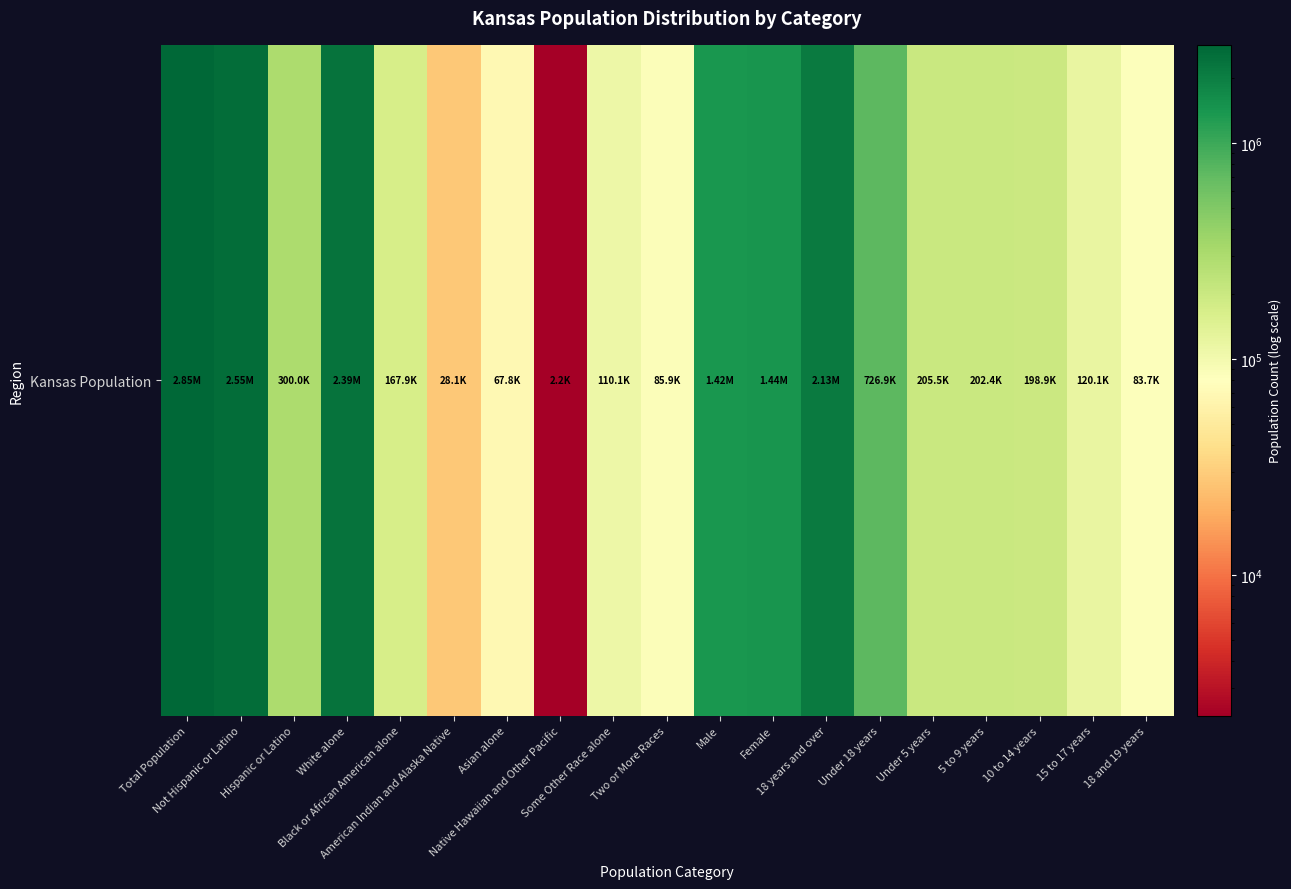

Is it true that the value at Asian alone is 67762?

True